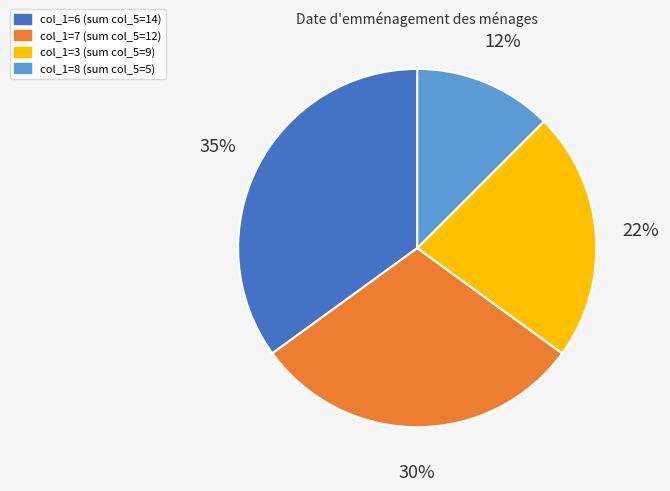

Which slice is the largest?

col_1=6 (sum col_5=14)